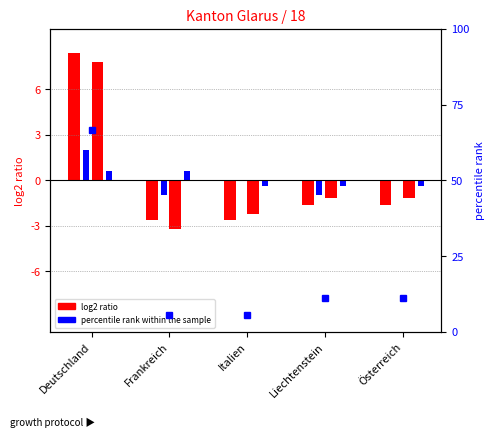

Between Frankreich and Deutschland, which is larger?

Deutschland